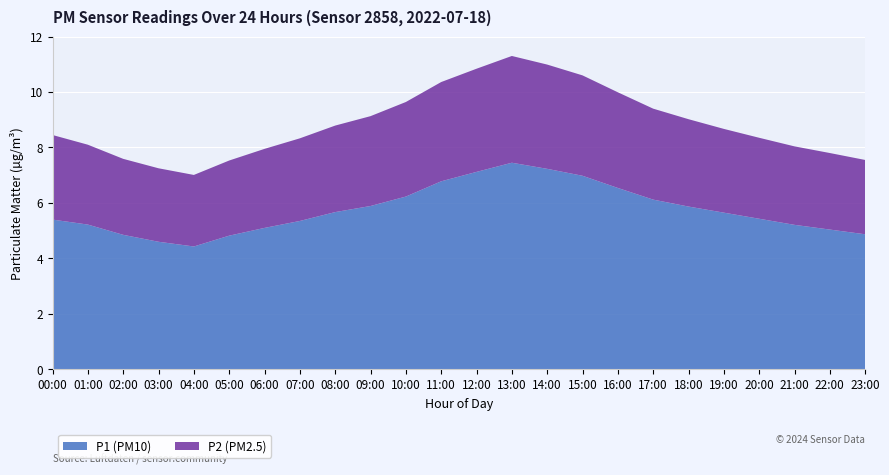

Reading right to left, extract all data points from this chart.

P1 (PM10): 4.9	5.0	5.2	5.4	5.7	5.9	6.1	6.5	7.0	7.2	7.5	7.1	6.8	6.2	5.9	5.7	5.3	5.1	4.8	4.4	4.6	4.8	5.2	5.4
P2 (PM2.5): 2.7	2.8	2.8	2.9	3.0	3.1	3.3	3.5	3.6	3.8	3.9	3.7	3.6	3.4	3.2	3.1	3.0	2.9	2.7	2.6	2.6	2.7	2.9	3.0